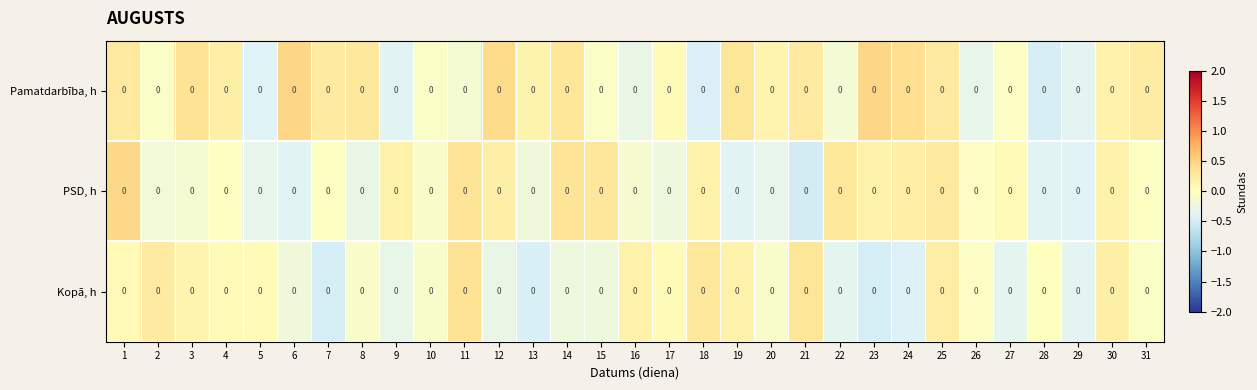

Which category has the highest value in the Kopā, h series?

11